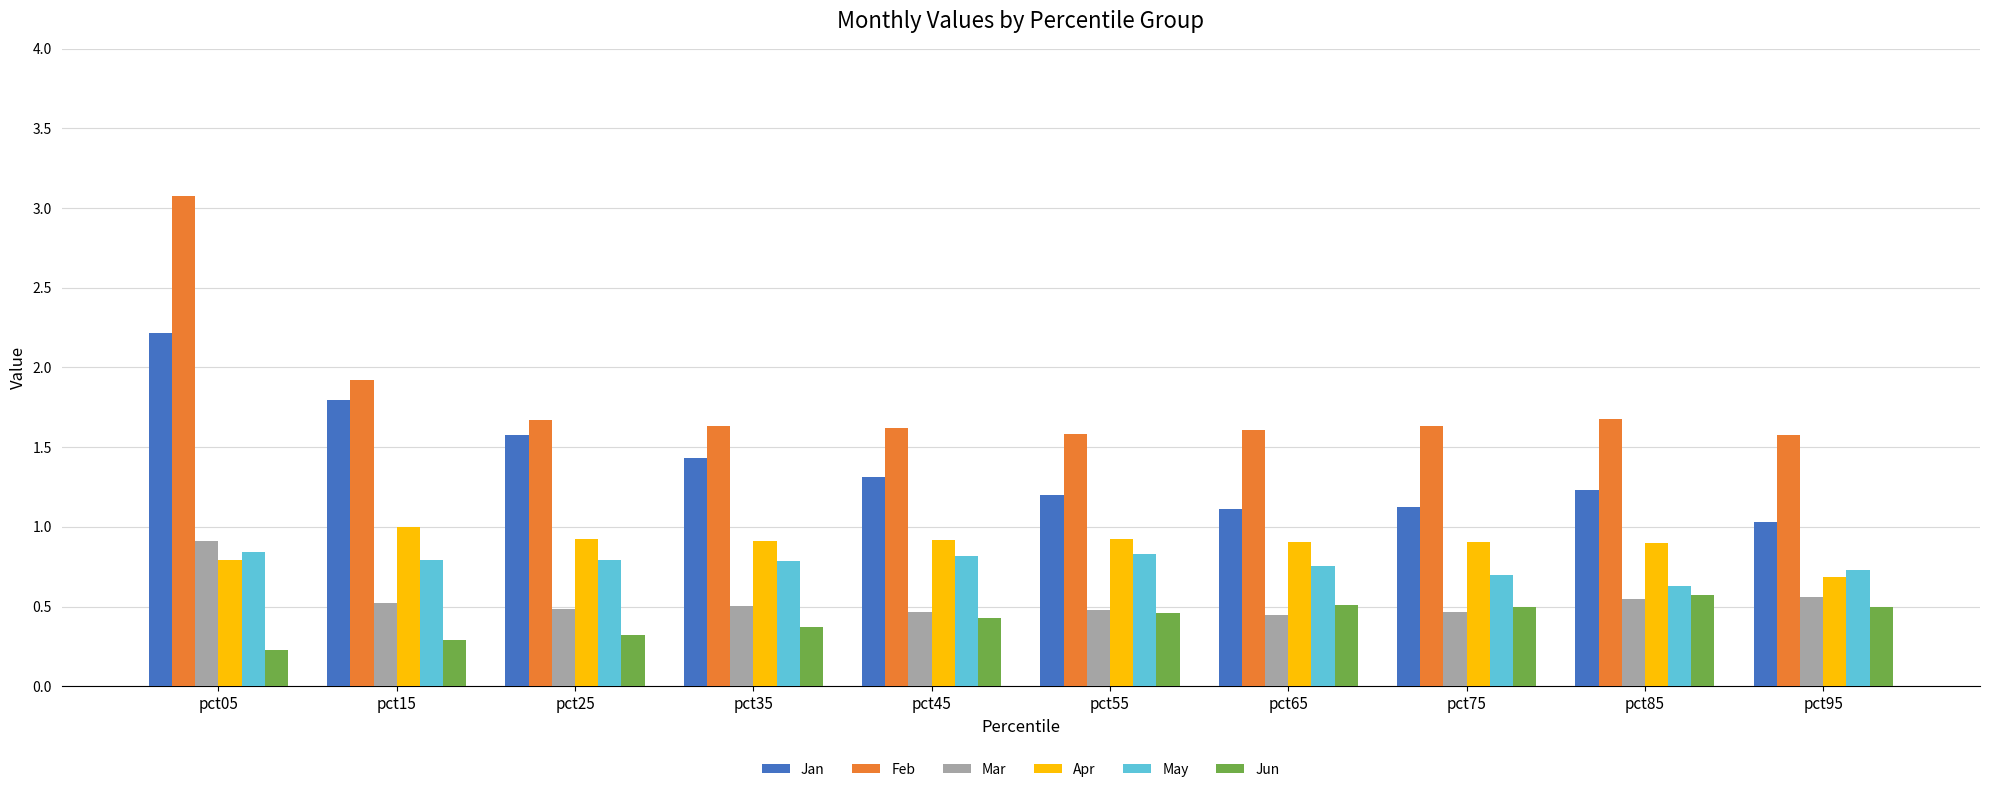

Which series has the largest total across all categories?

Feb